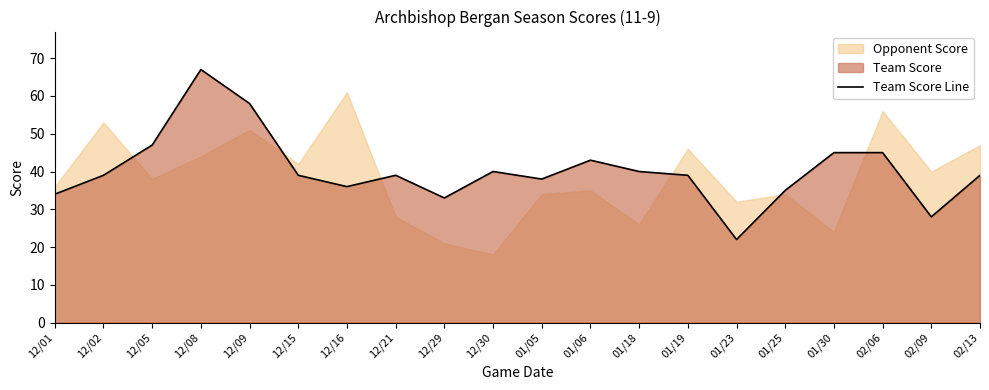

List the labels in order of value, smallest first.

01/23, 02/09, 12/29, 12/01, 01/25, 12/16, 01/05, 12/02, 12/15, 12/21, 01/19, 02/13, 12/30, 01/18, 01/06, 01/30, 02/06, 12/05, 12/09, 12/08